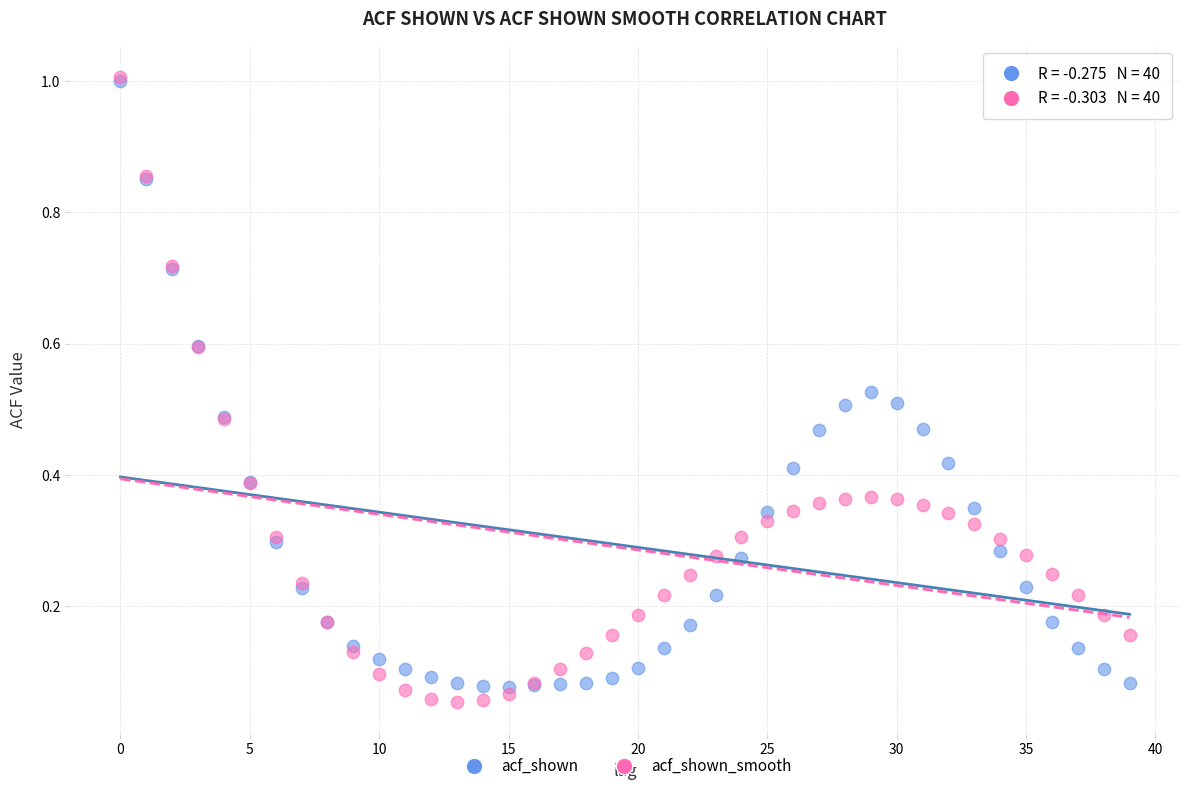

What are all the series names shown in the legend?

acf_shown, acf_shown_smooth